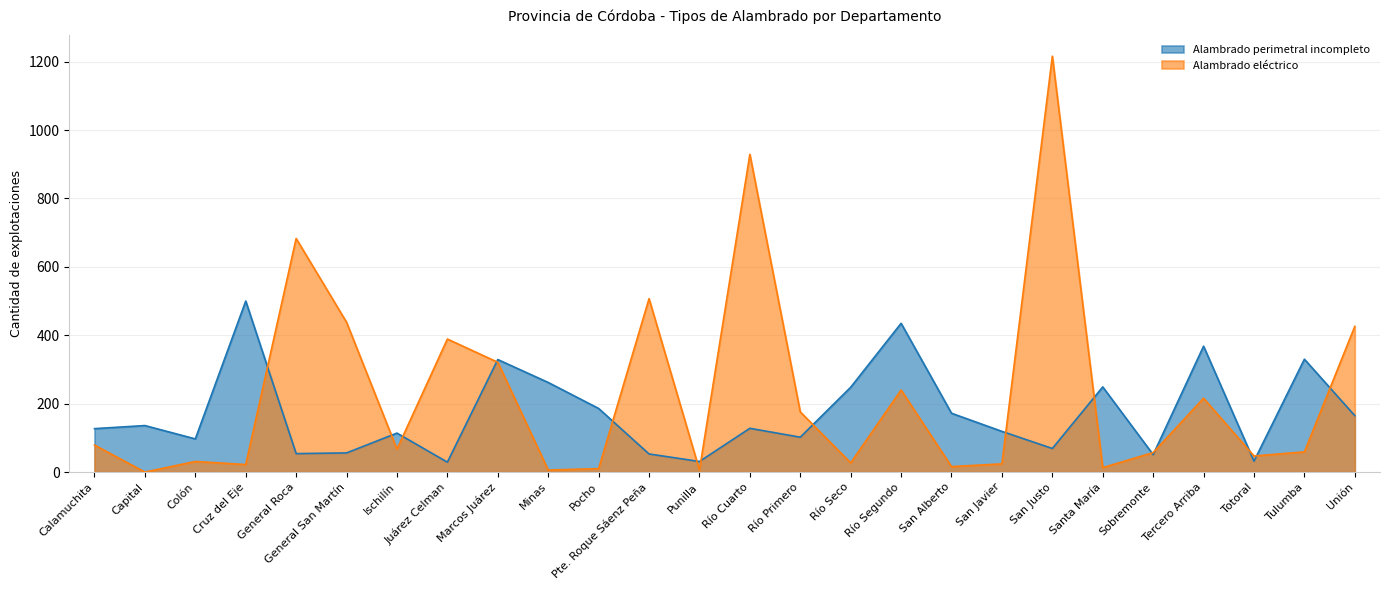

Reading left to right, list all the values displayed in this chart.

Alambrado perimetral incompleto: 127	136	97	500	54	56	114	29	329	262	186	53	31	128	102	248	435	172	119	69	249	51	368	32	330	165
Alambrado eléctrico: 79	0	31	22	683	438	67	389	321	6	10	507	6	929	176	27	240	16	24	1216	13	57	216	47	59	426